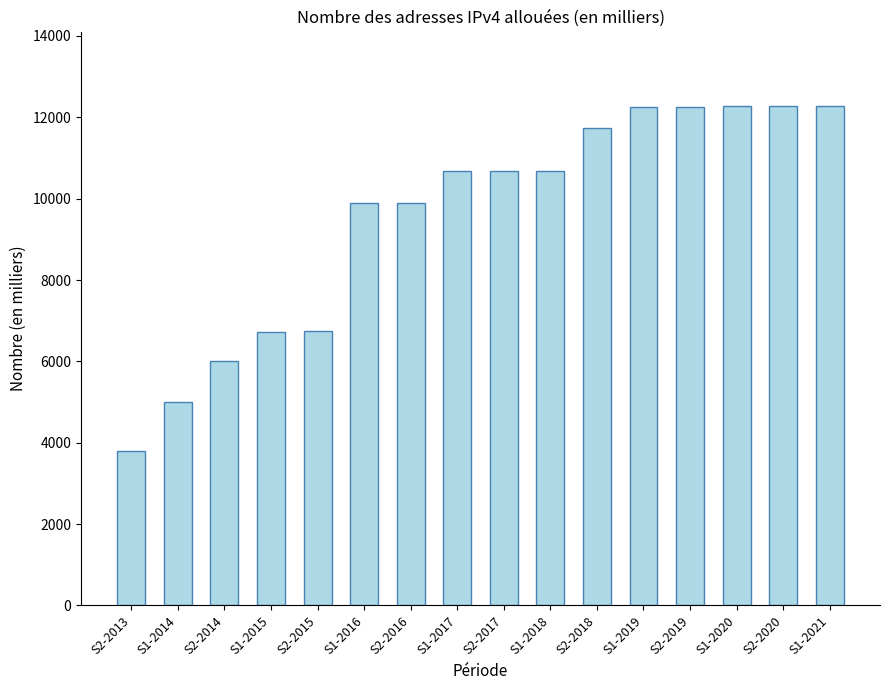

Approximately how many times larger is the value at S1-2020 compared to S2-2016?

1.2